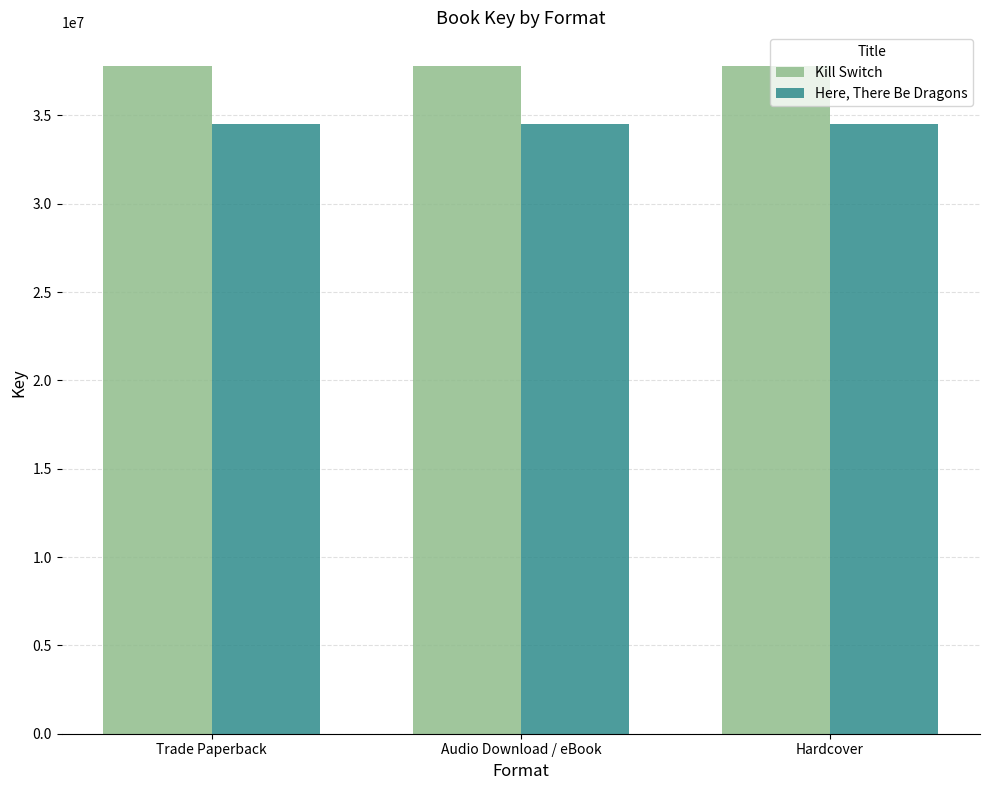

How many bars are there in total?

6